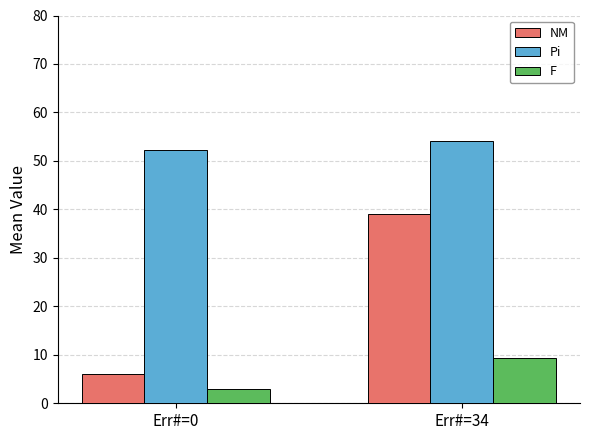

Read the F value at Err#=0.

3.0